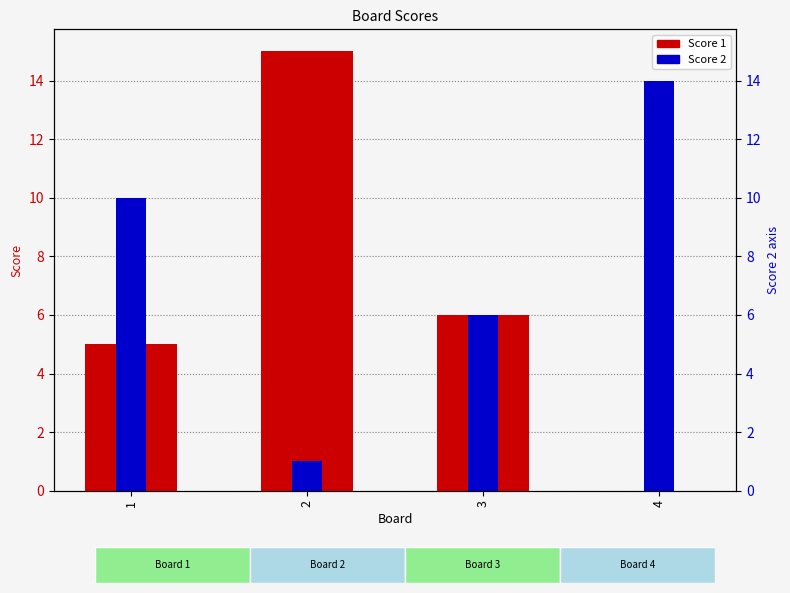

Is the value of Score 2 at 2 greater than the value of Score 1 at 4?

Yes